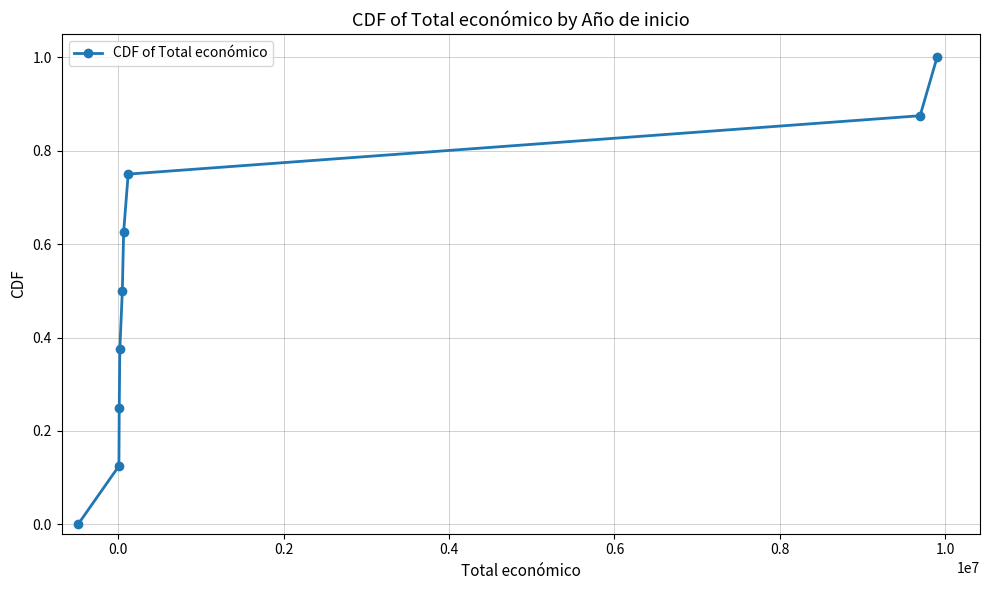

What is the sum of all values?

4.5